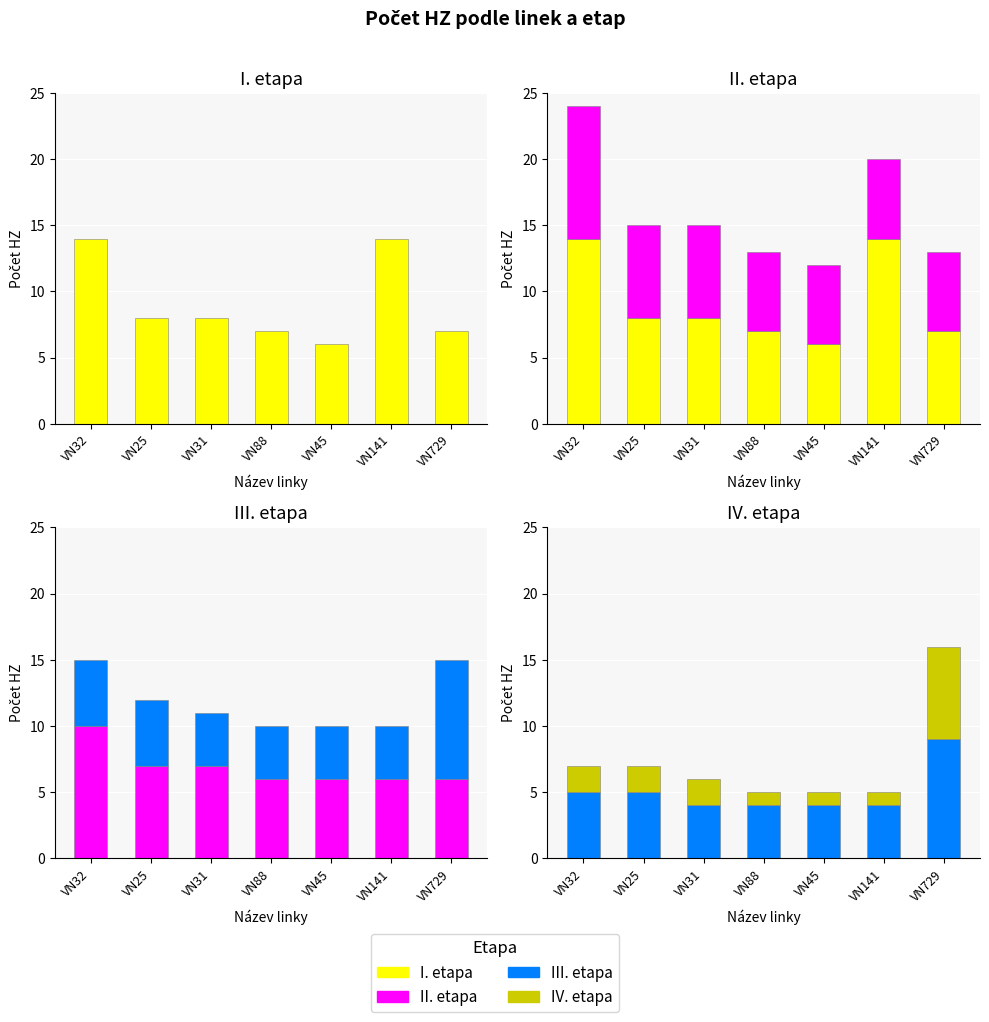

What is the lowest value of the III. etapa series?

4